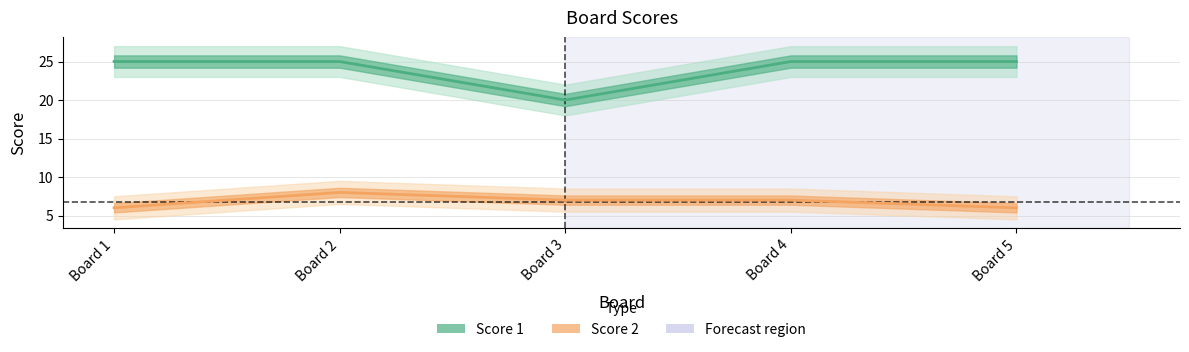

Between Board 2 and Board 3, which series saw the biggest shift?

Score 1